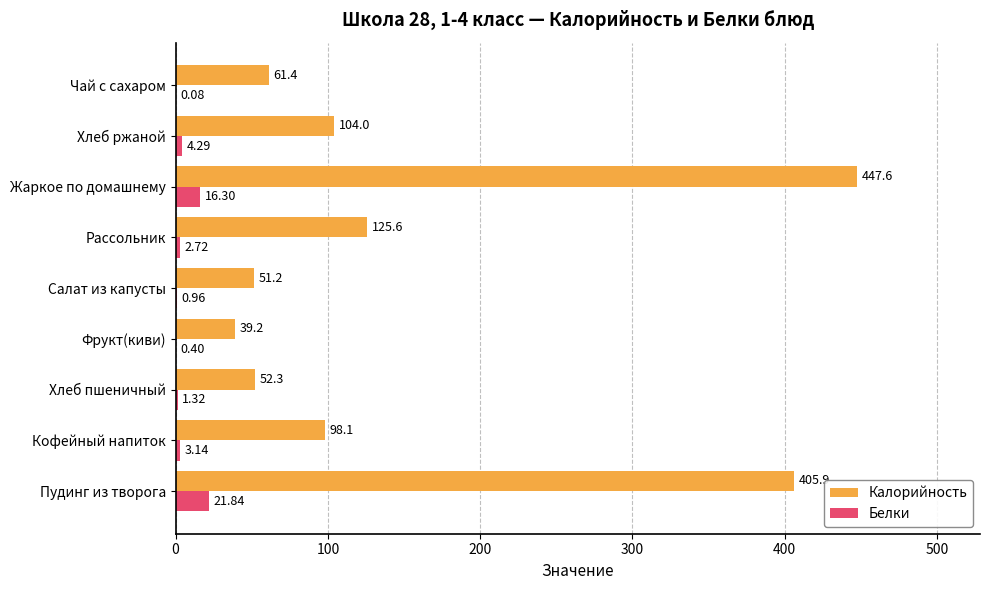

What are all the series names shown in the legend?

Калорийность, Белки